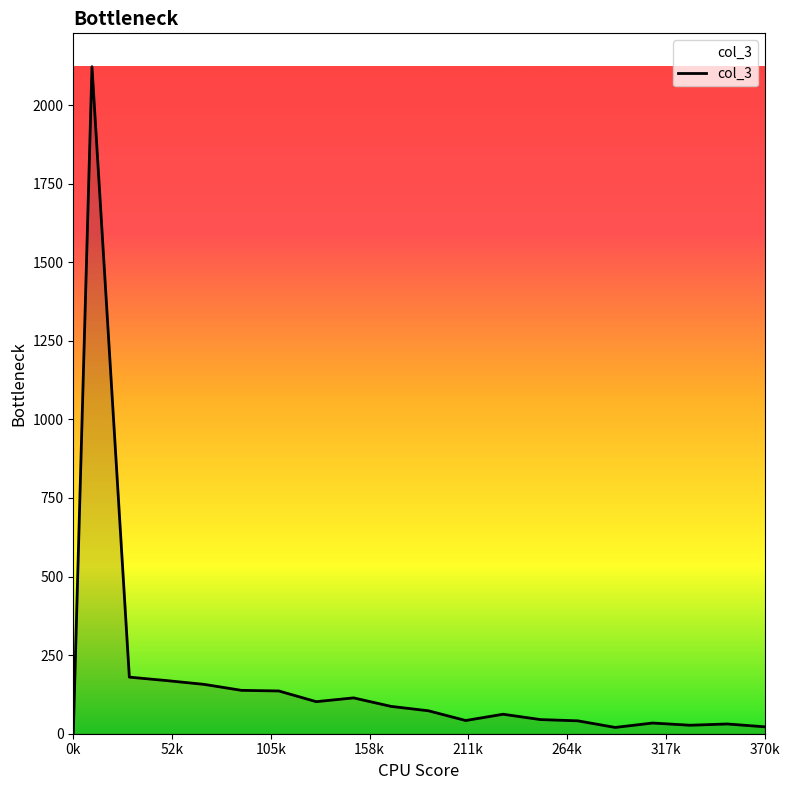

What is the greatest value displayed?

2122